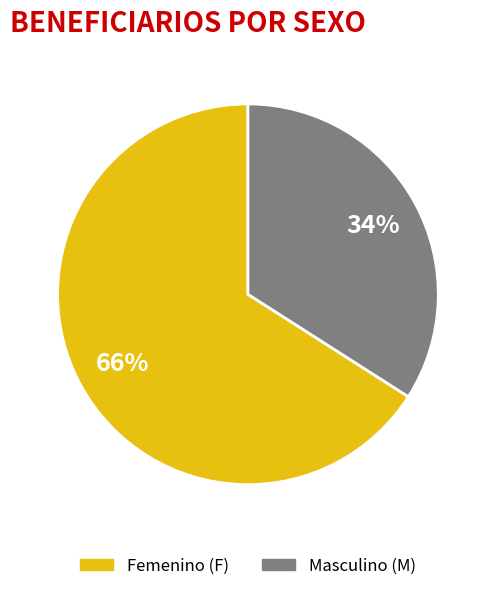

Is there a majority slice in this chart?

Yes